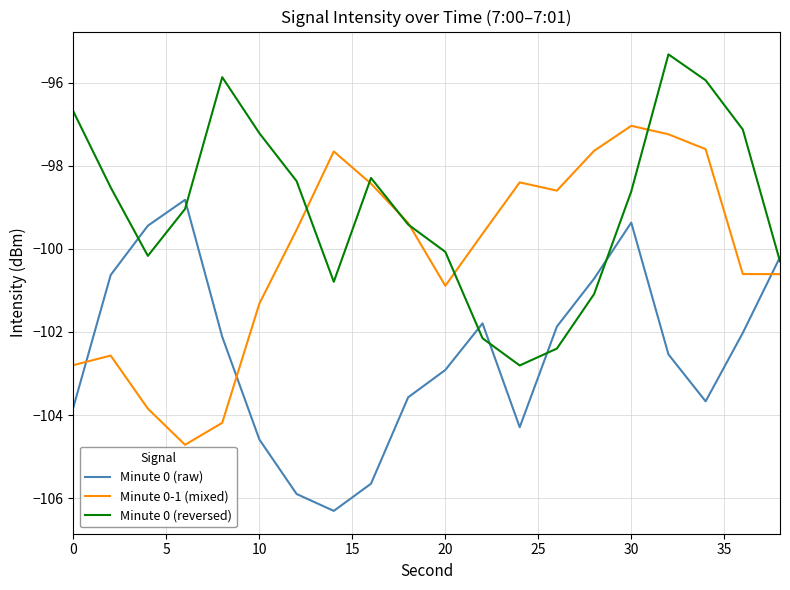

How many times do Minute 0 (raw) and Minute 0-1 (mixed) cross each other?

3